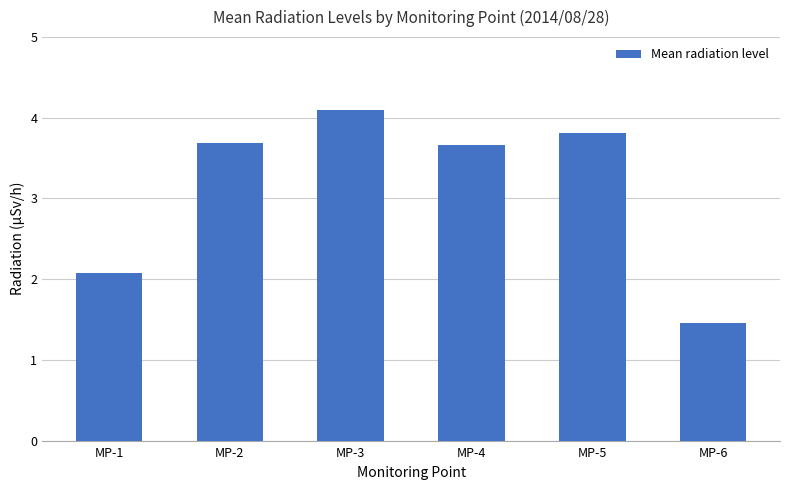

Which label corresponds to the largest value in the chart?

MP-3